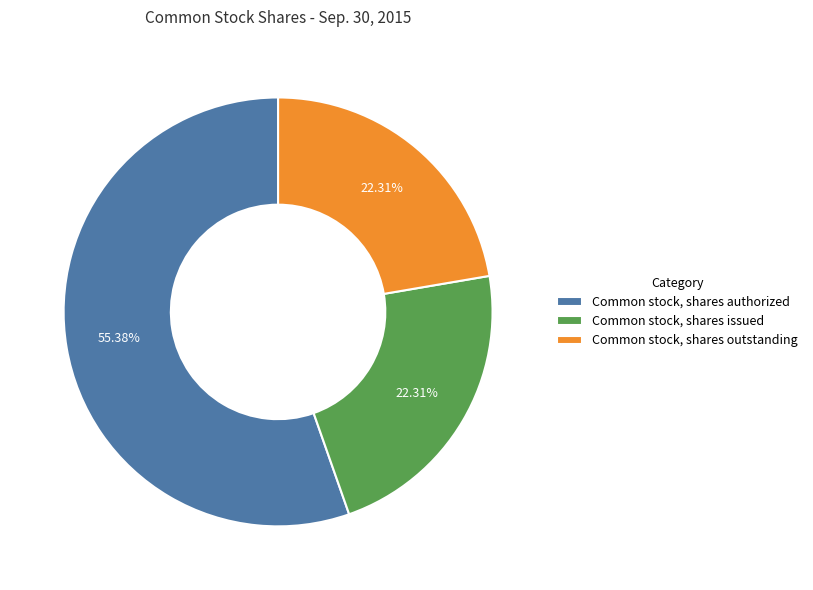

Does Common stock, shares authorized represent more than half of the total?

Yes